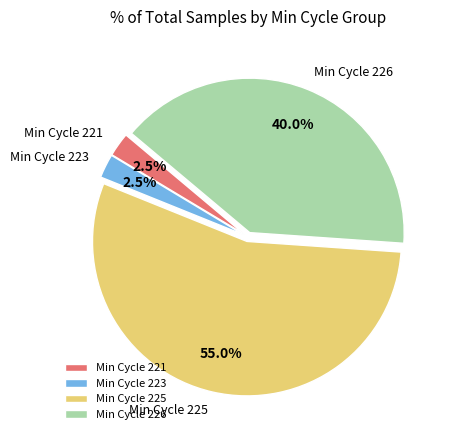

Does any single category account for the majority?

Yes